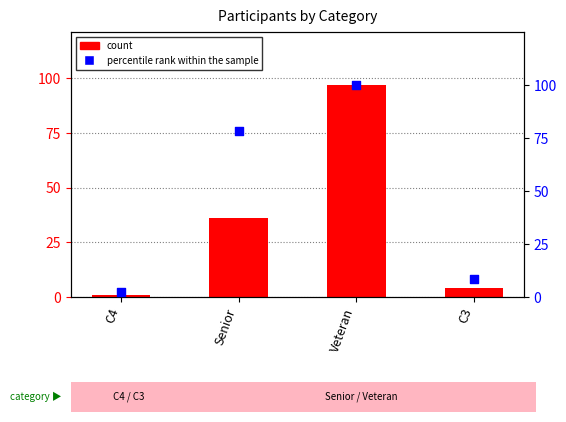

At which category is the sum across all series the highest?

Veteran